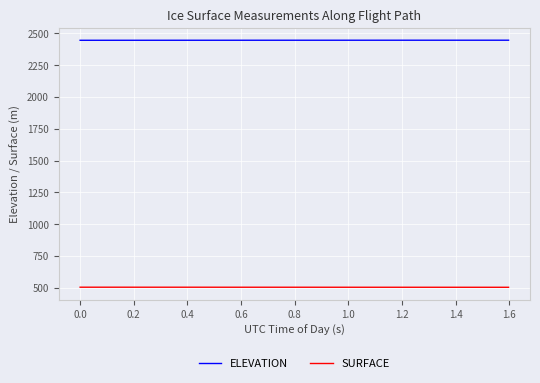

Rank the series by their maximum value, from highest to lowest.

ELEVATION, SURFACE